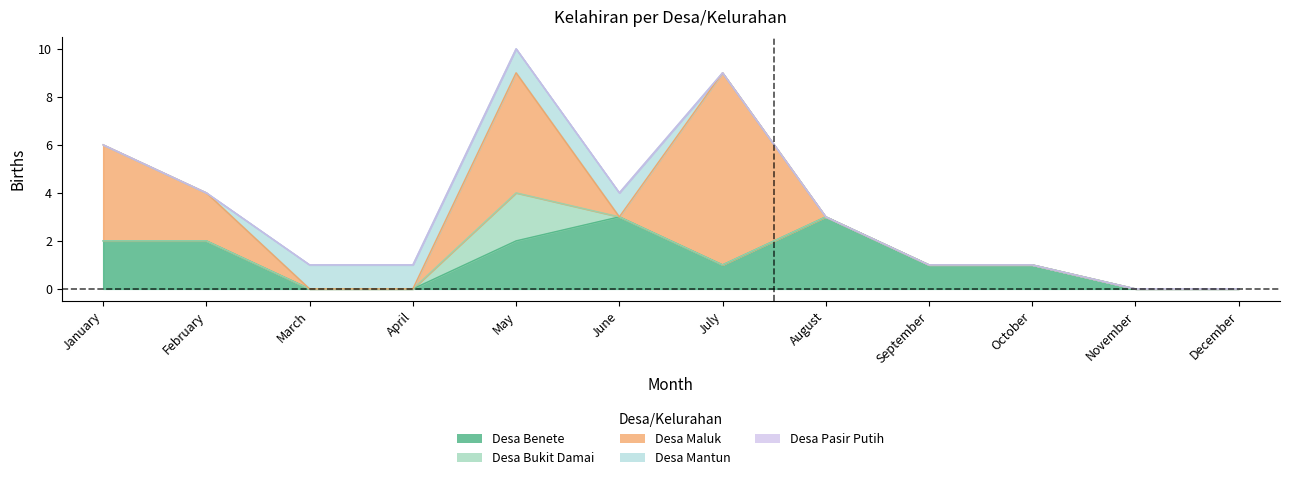

Reading left to right, what are all the values shown in this chart?

Desa Benete: January=2	February=2	March=0	April=0	May=2	June=3	July=1	August=3	September=1	October=1	November=0	December=0
Desa Bukit Damai: January=0	February=0	March=0	April=0	May=2	June=0	July=0	August=0	September=0	October=0	November=0	December=0
Desa Maluk: January=4	February=2	March=0	April=0	May=5	June=0	July=8	August=0	September=0	October=0	November=0	December=0
Desa Mantun: January=0	February=0	March=1	April=1	May=1	June=1	July=0	August=0	September=0	October=0	November=0	December=0
Desa Pasir Putih: January=0	February=0	March=0	April=0	May=0	June=0	July=0	August=0	September=0	October=0	November=0	December=0